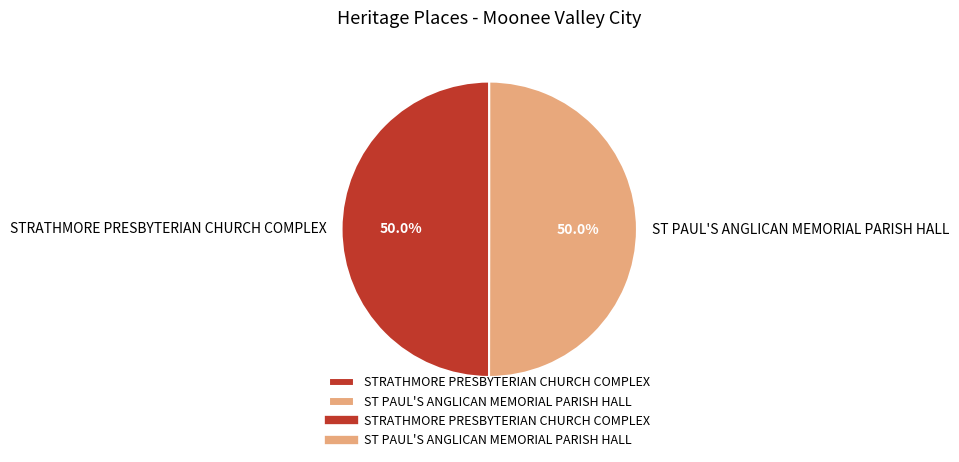

To the nearest percent, what portion does ST PAUL'S ANGLICAN MEMORIAL PARISH HALL represent?

50%